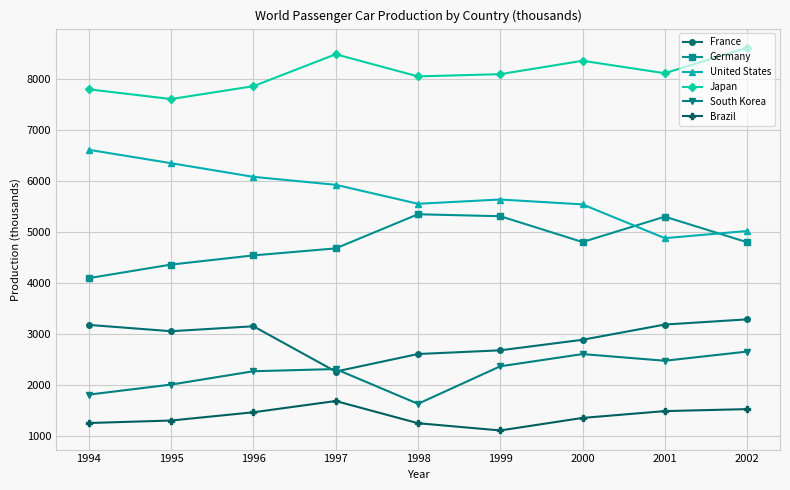

Which series has the widest spread of values?

United States